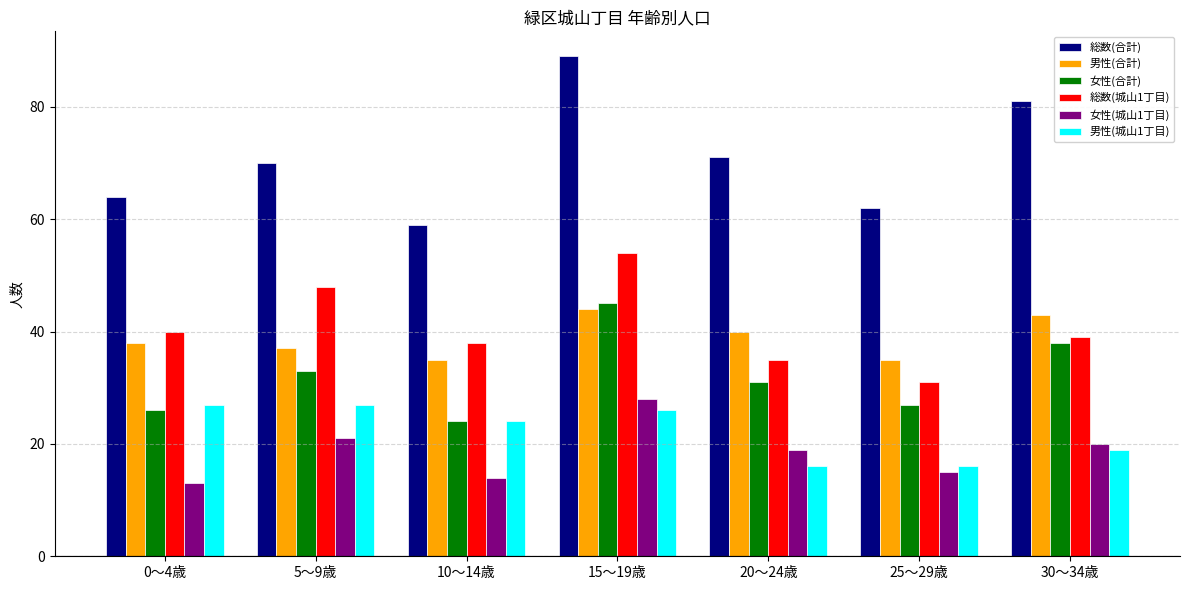

Between 5～9歳 and 10～14歳, which series saw the biggest shift?

総数(合計)